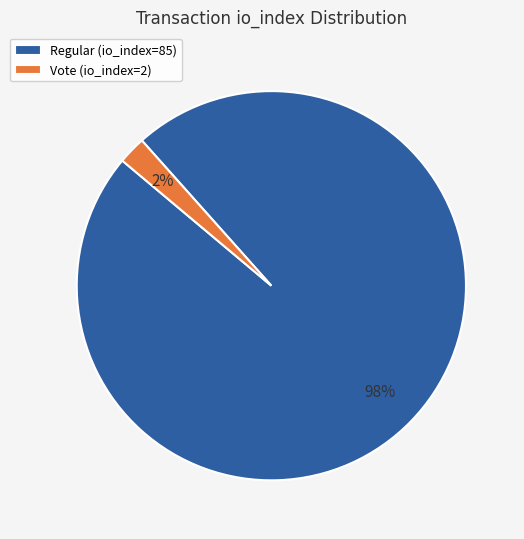

How many slices are in this pie chart?

2